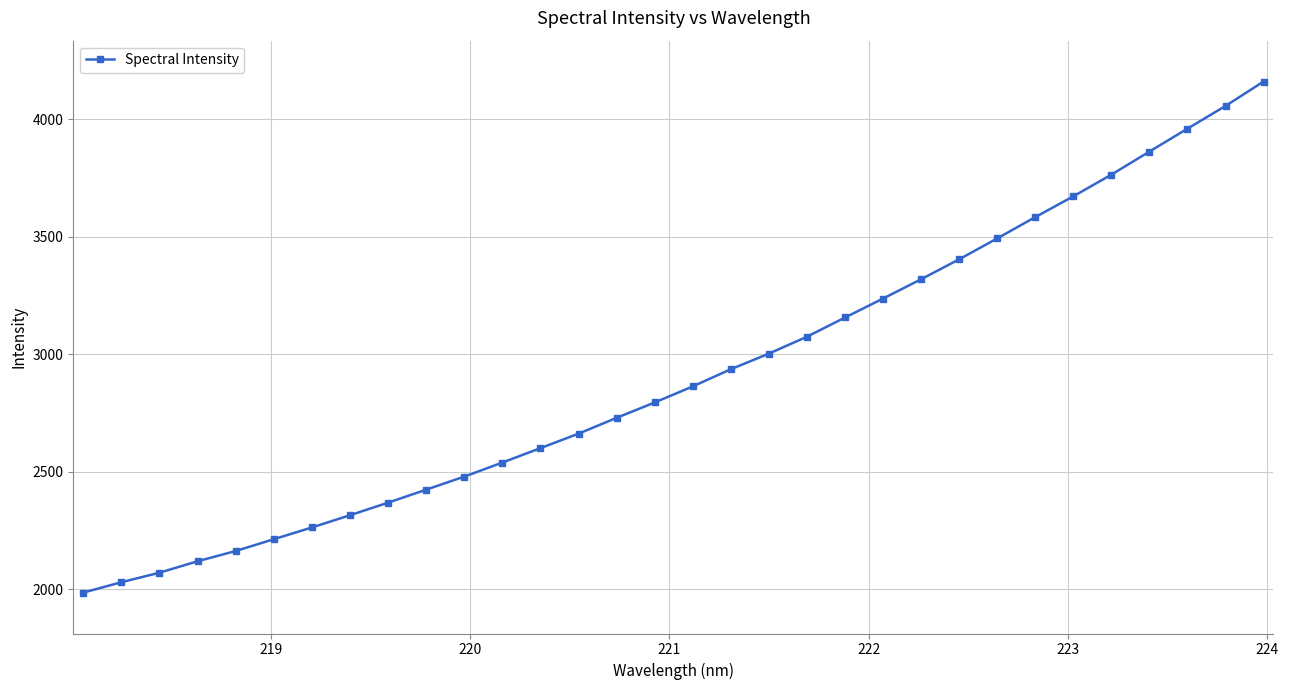

What is the greatest value displayed?

4161.2